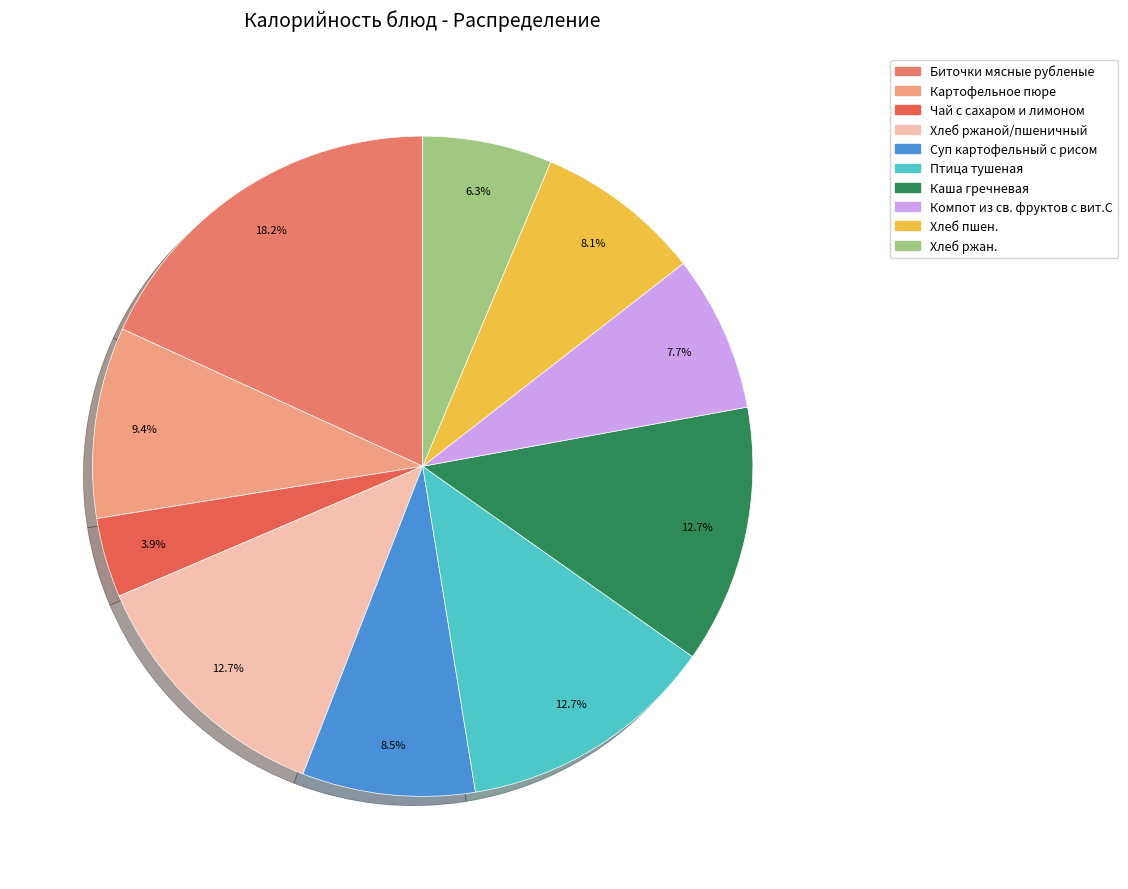

Does any single category account for the majority?

No